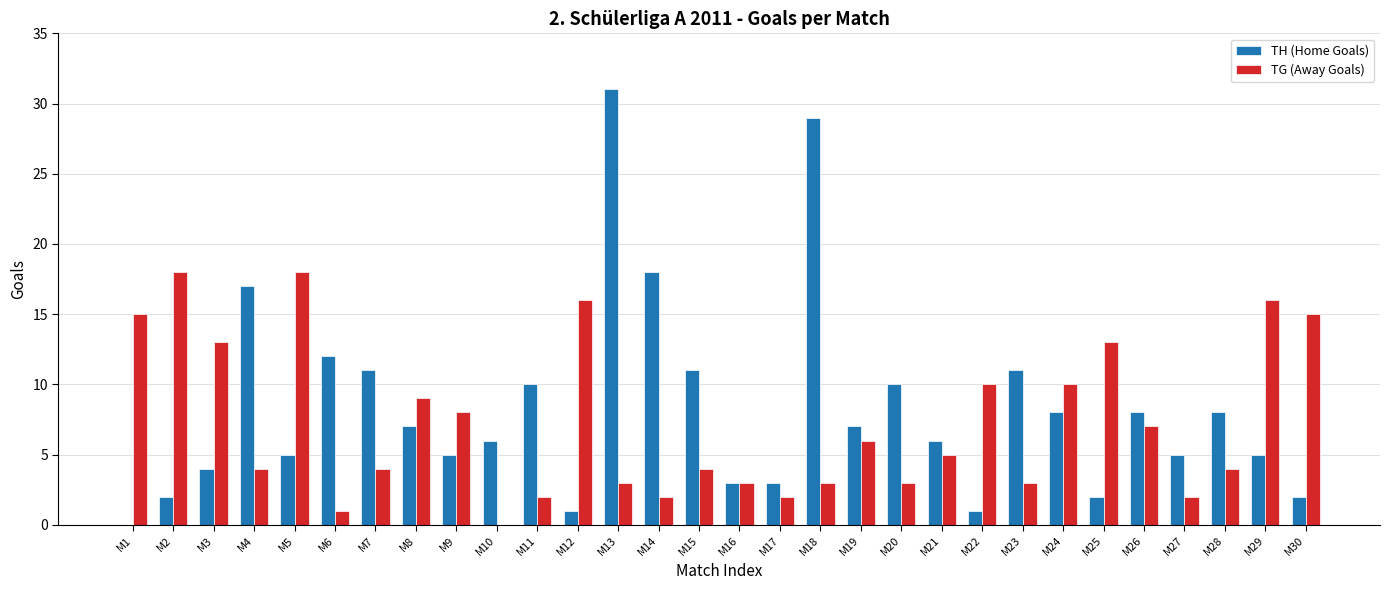

What are all the series names shown in the legend?

TH (Home Goals), TG (Away Goals)